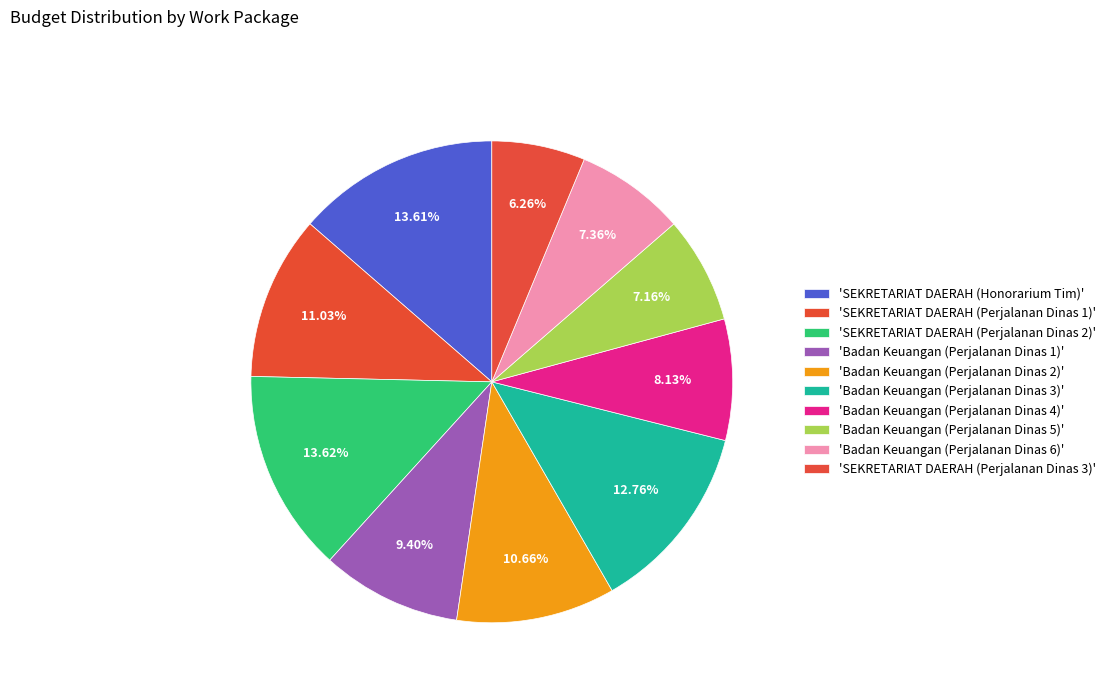

Rank the categories by value from highest to lowest.

SEKRETARIAT DAERAH (Perjalanan Dinas 2), SEKRETARIAT DAERAH (Honorarium Tim), Badan Keuangan (Perjalanan Dinas 3), SEKRETARIAT DAERAH (Perjalanan Dinas 1), Badan Keuangan (Perjalanan Dinas 2), Badan Keuangan (Perjalanan Dinas 1), Badan Keuangan (Perjalanan Dinas 4), Badan Keuangan (Perjalanan Dinas 6), Badan Keuangan (Perjalanan Dinas 5), SEKRETARIAT DAERAH (Perjalanan Dinas 3)